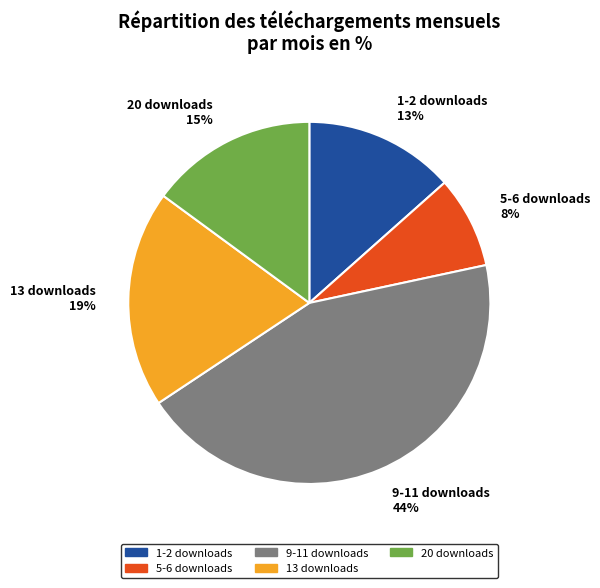

Which category has the biggest portion of the pie?

9-11 downloads 44%